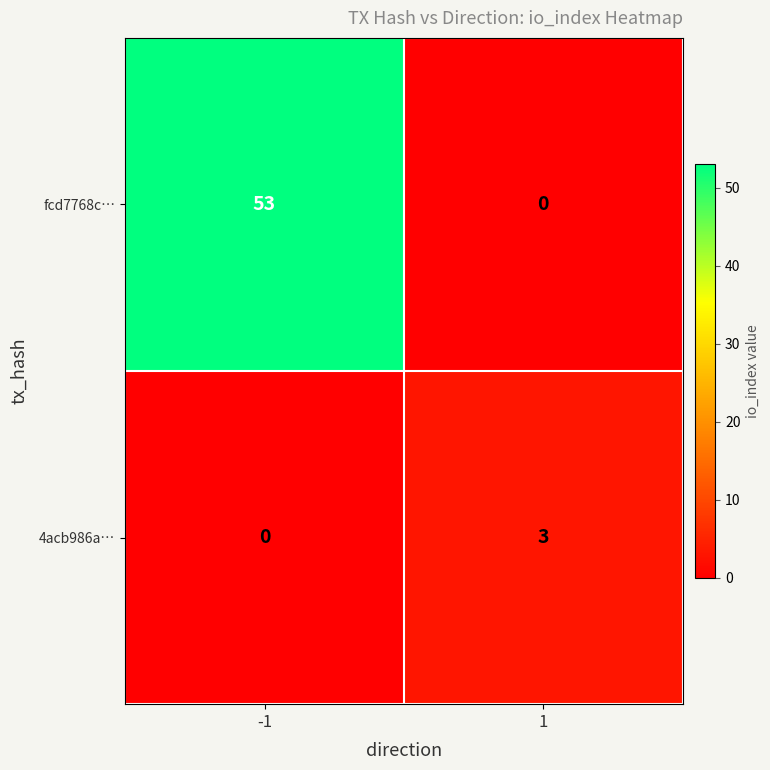

Count the number of categories in the chart.

2